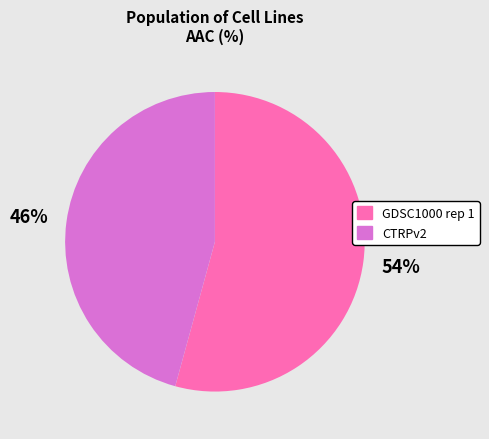

To the nearest percent, what is the average slice percentage?

50%